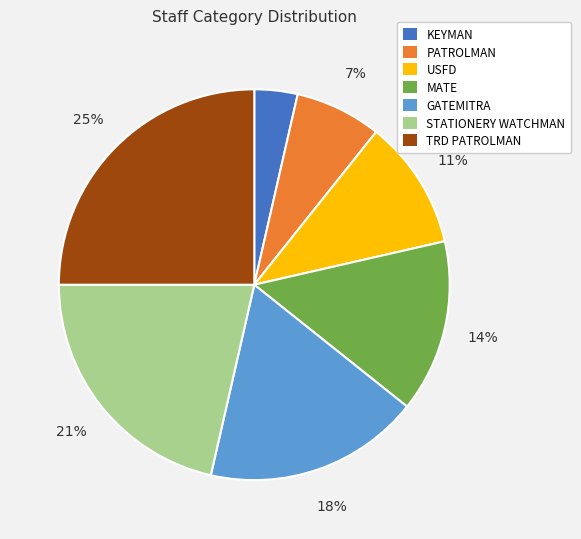

Between KEYMAN and STATIONERY WATCHMAN, which is larger?

STATIONERY WATCHMAN